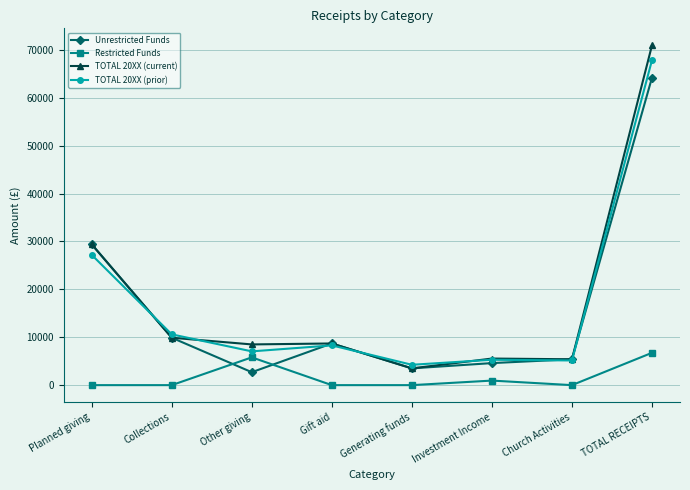

What is the minimum value for Unrestricted Funds?

2700